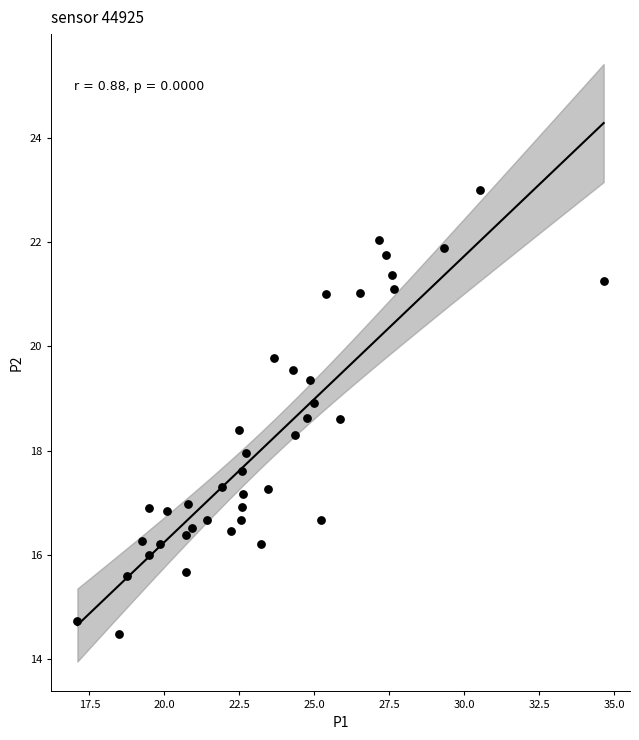

What is the range of X values (max minus min)?

17.5